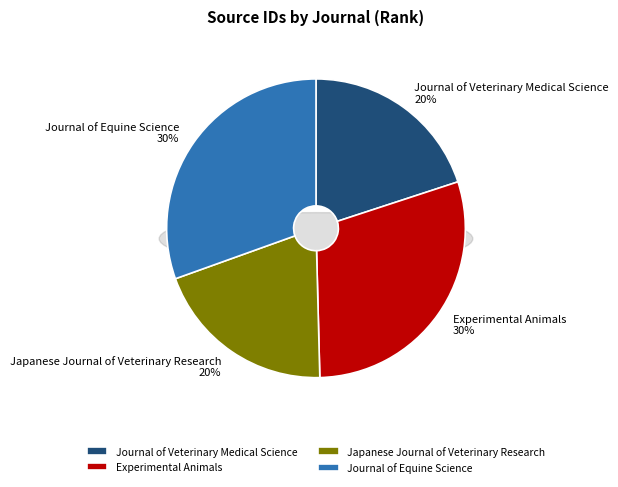

To the nearest percent, what is the combined percentage of Journal of Equine Science and Japanese Journal of Veterinary Research?

50%